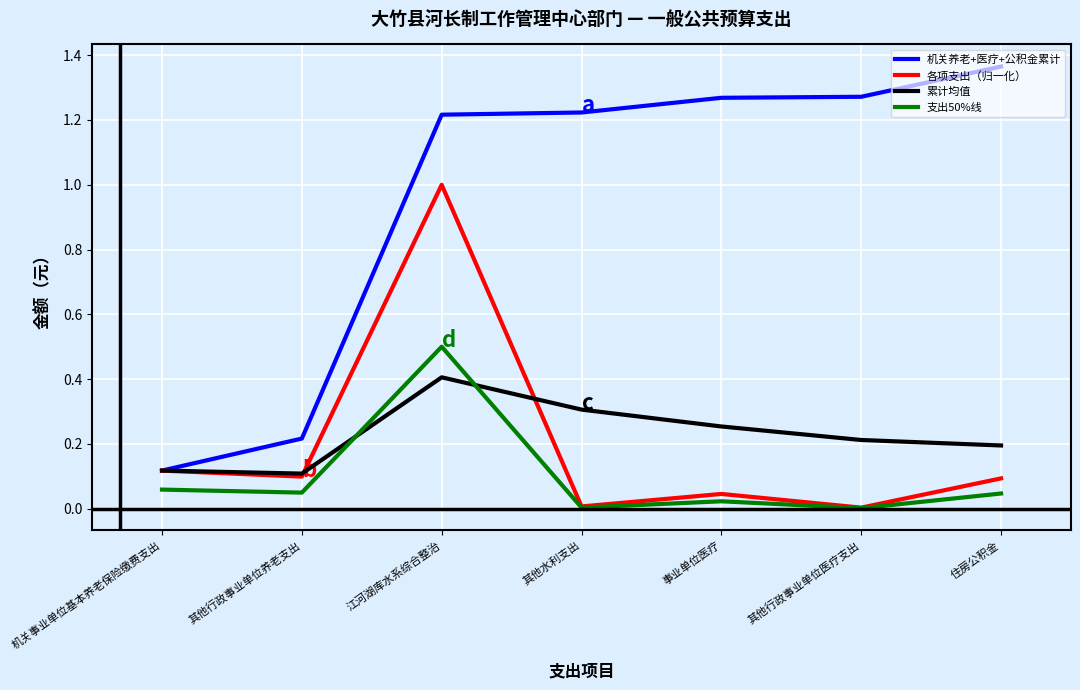

Rank the series by their maximum value, from highest to lowest.

机关养老+医疗+公积金累计, 各项支出（归一化）, 支出50%线, 累计均值